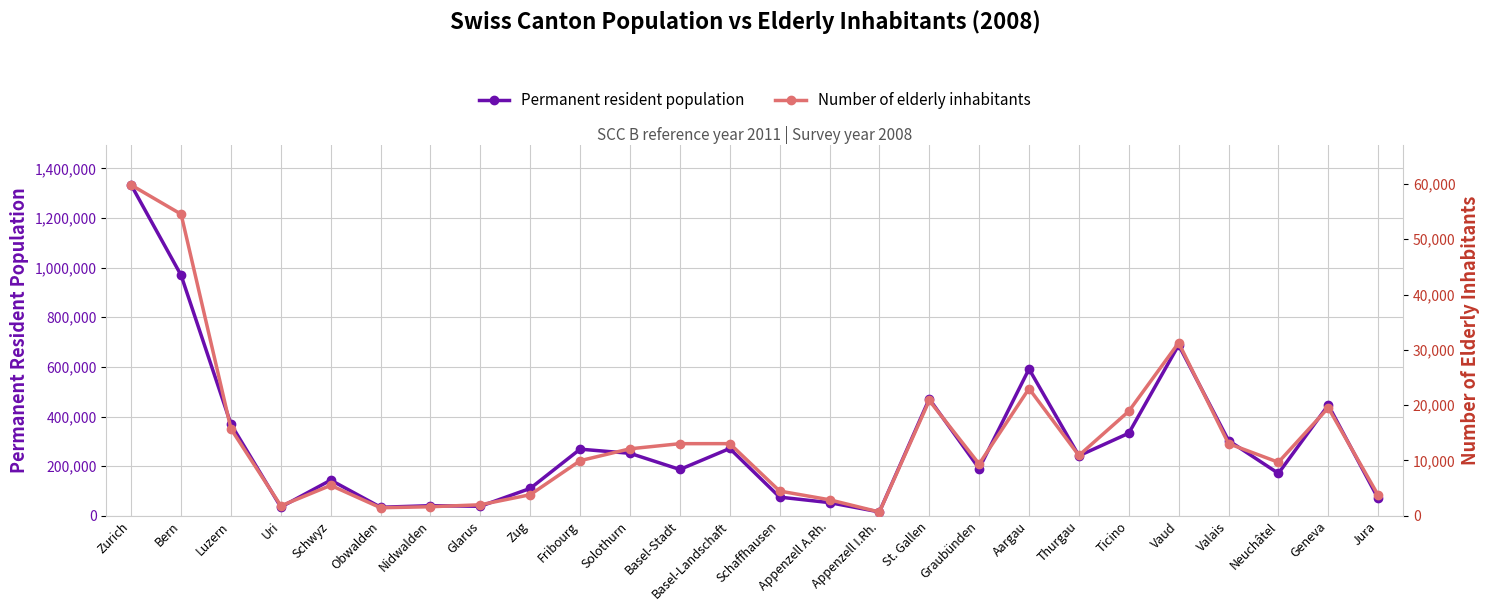

The value of Number of elderly inhabitants at Glarus is 1992. True or false?

True